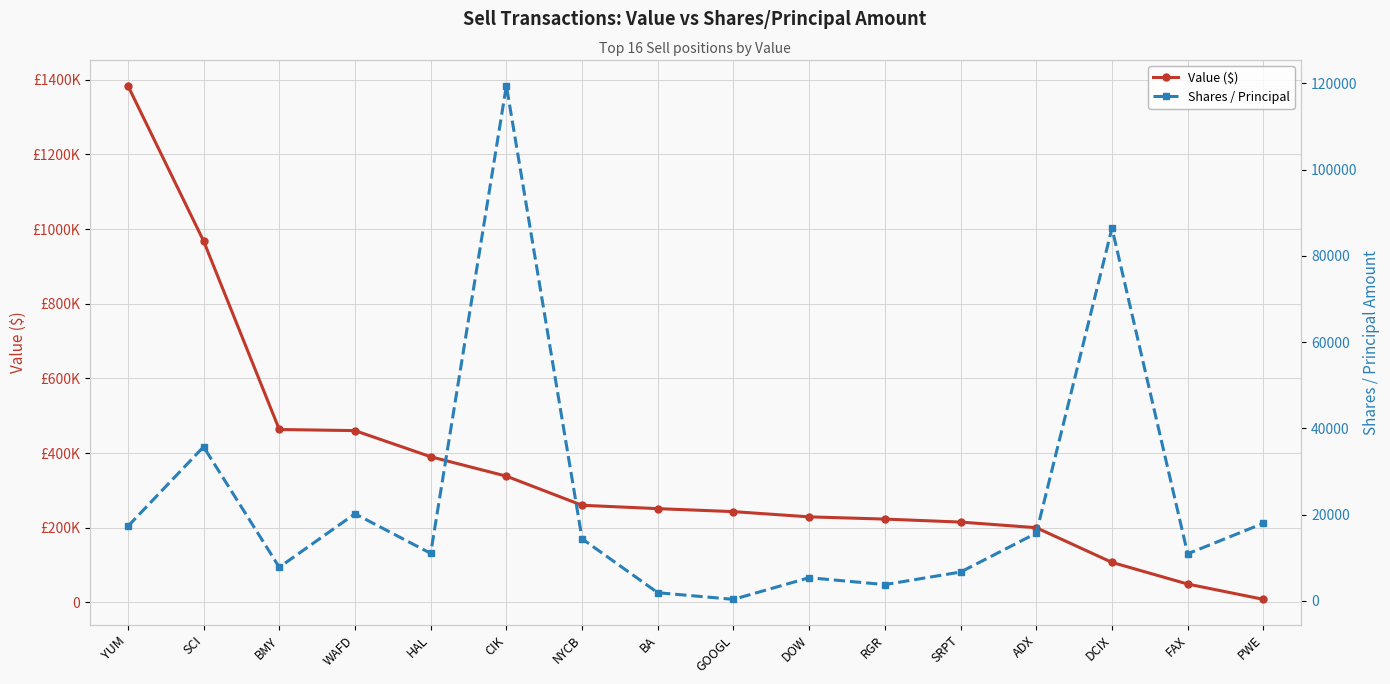

Rank the categories by Value ($) value from lowest to highest.

PWE, FAX, DCIX, ADX, SRPT, RGR, DOW, GOOGL, BA, NYCB, CIK, HAL, WAFD, BMY, SCI, YUM